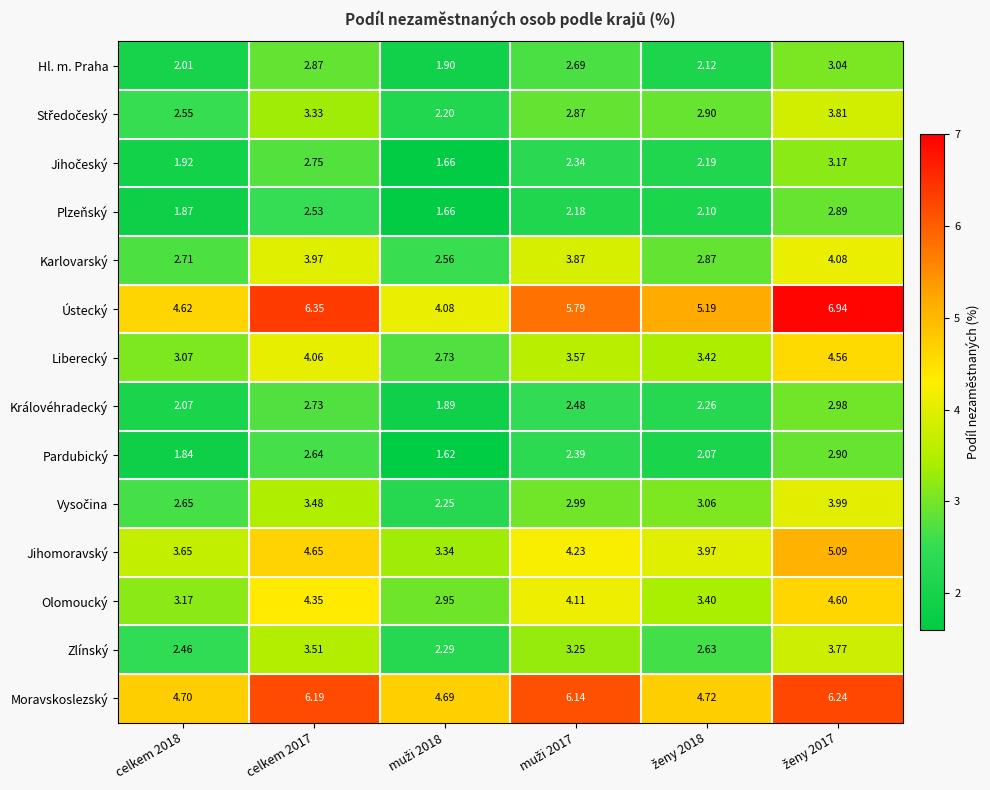

Which series has the largest total across all categories?

Ústecký